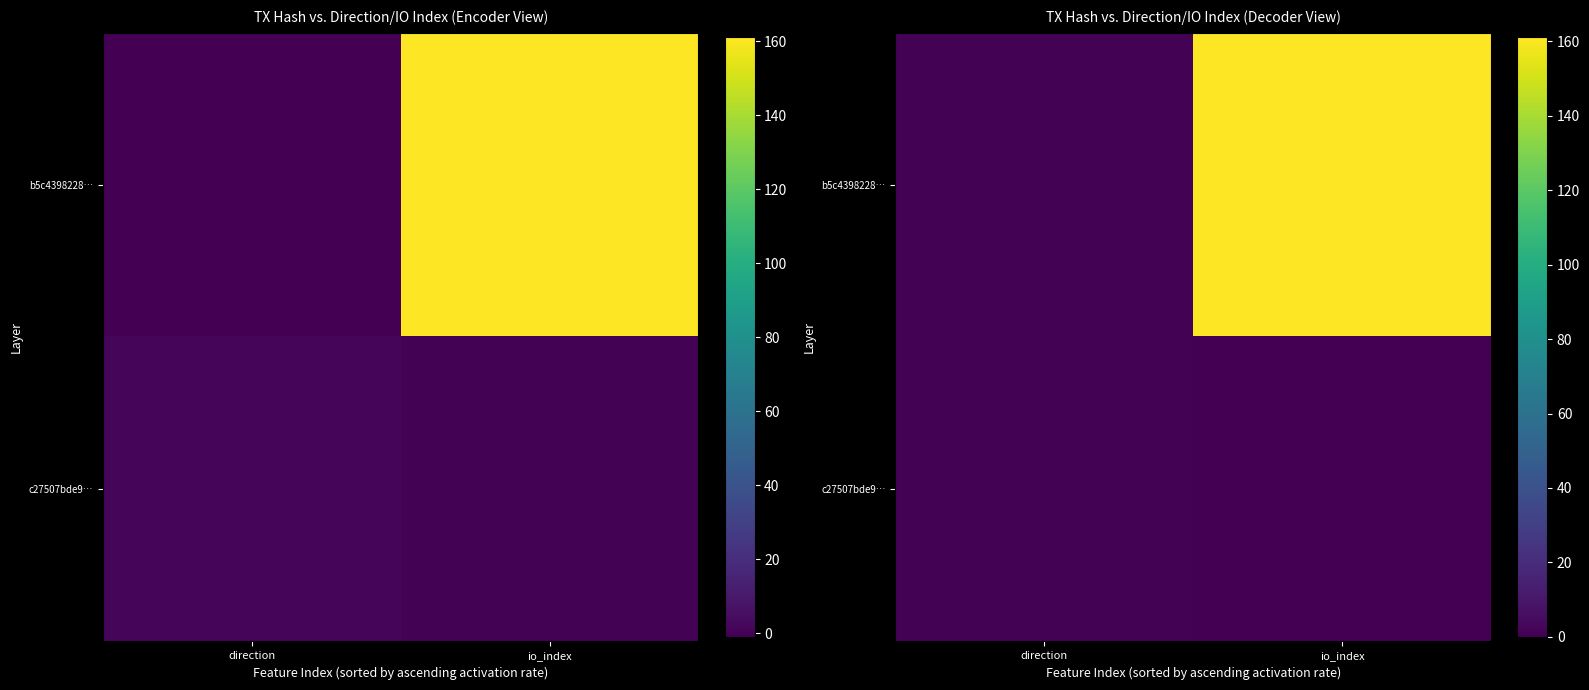

What is the average value of the b5c4398228… series?

81